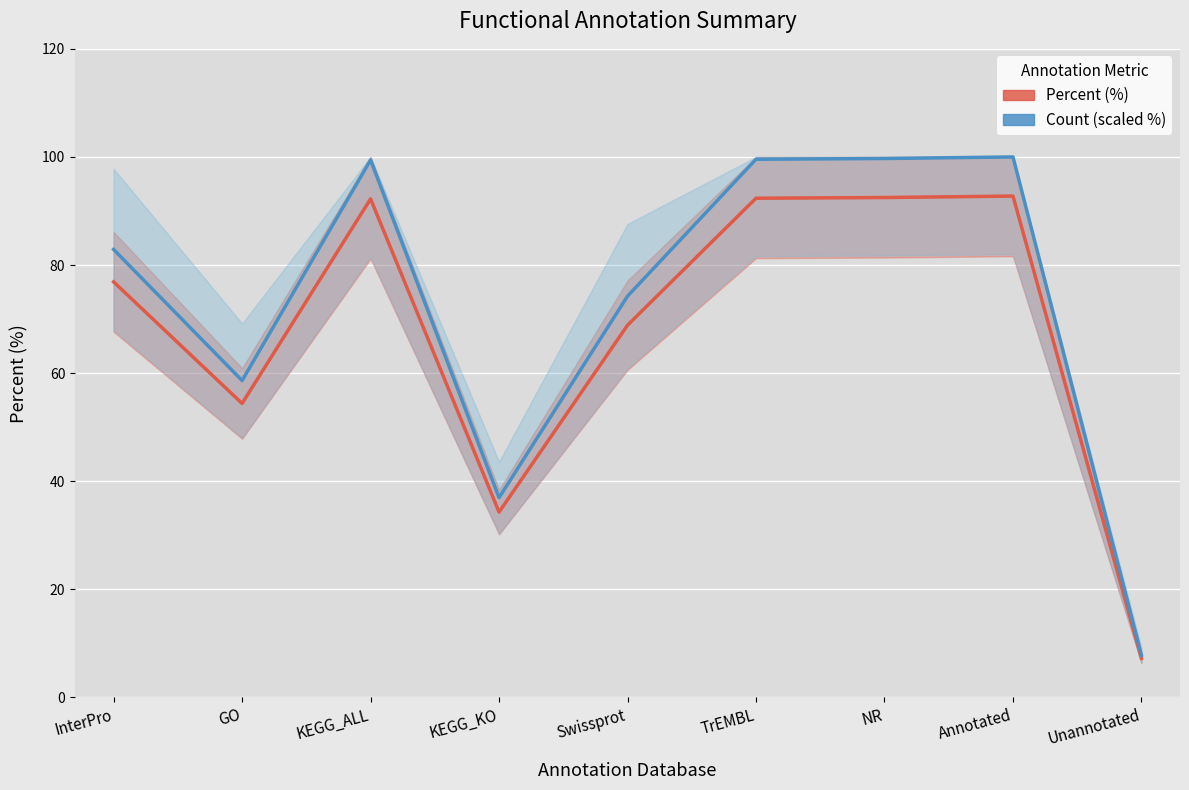

True or false: Count (scaled %) and Percent (%) cross at least once.

False